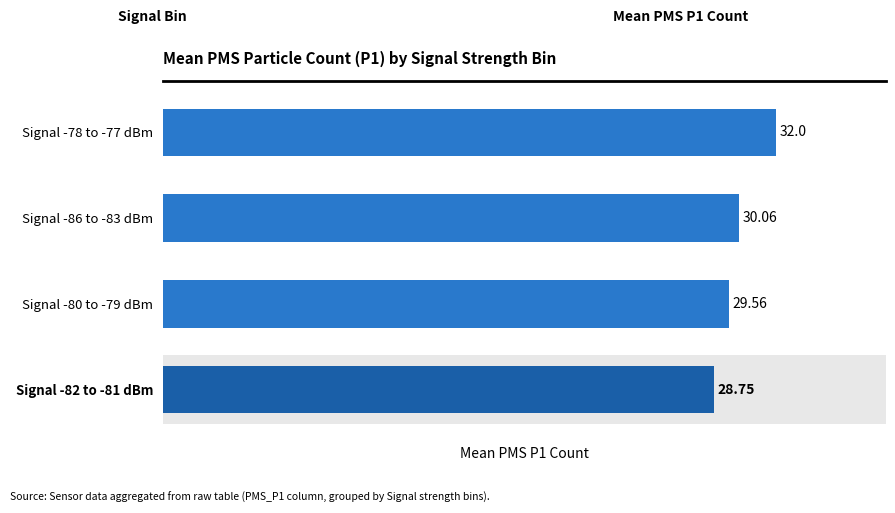

What is the sum of all values?

120.4